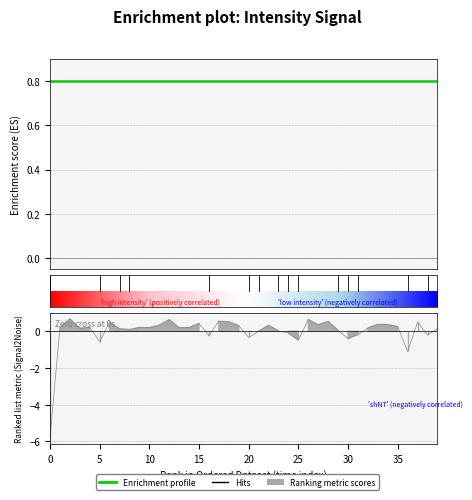

What is the maximum value shown in the chart?

0.7